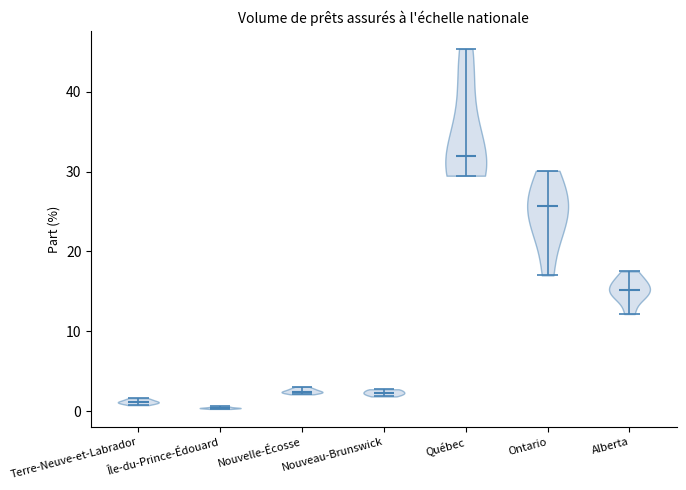

What is the lowest point the violin for Ontario reaches on the y-axis? The values are not printed on the chart, so give them approximately, as read against the axis.

17